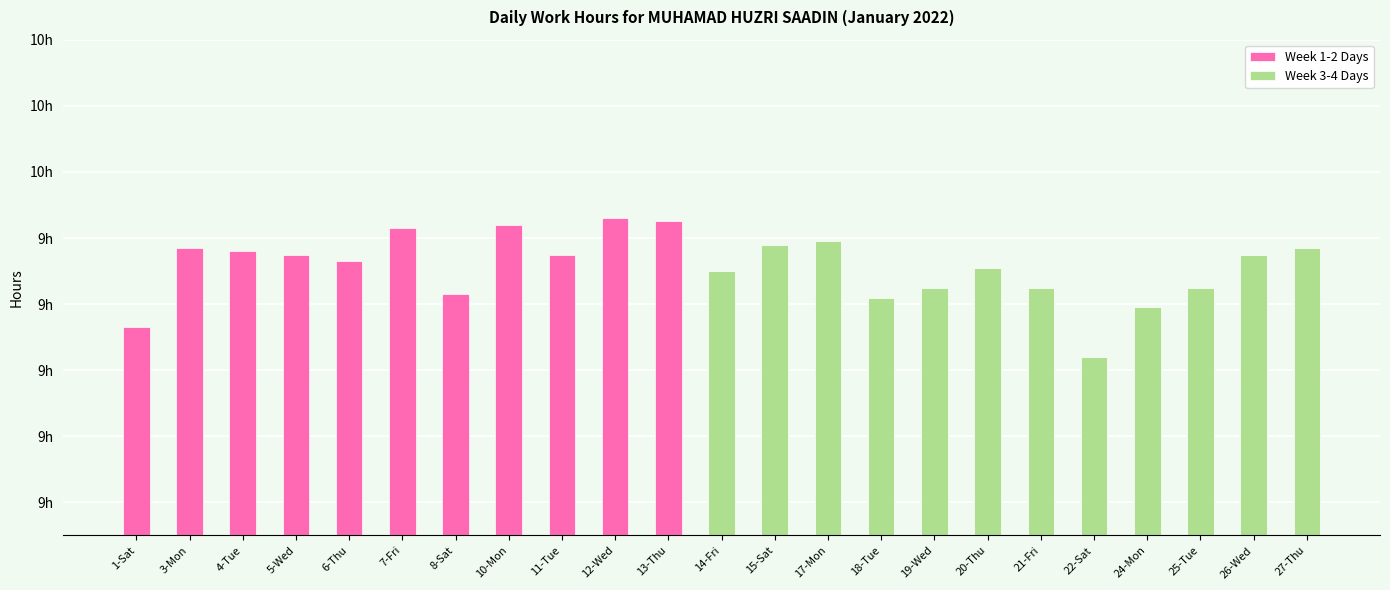

At which label is the value closest to 9?

22-Sat